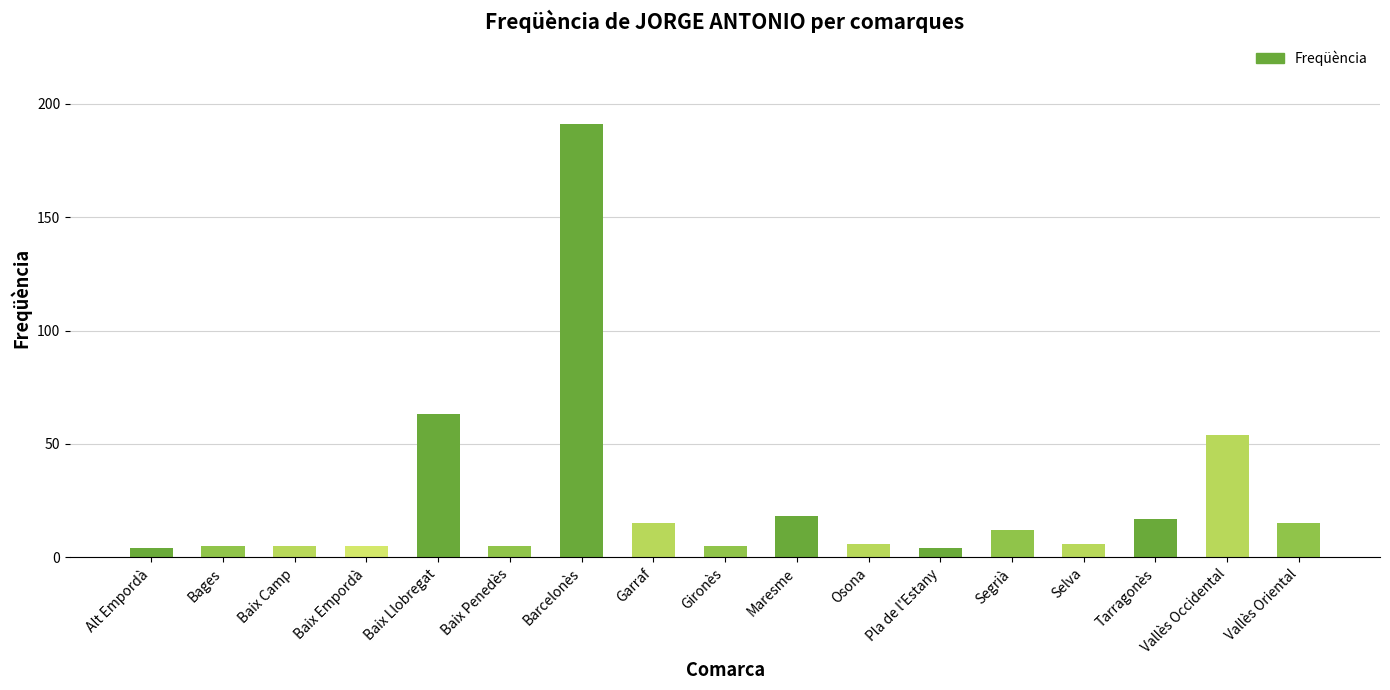

Does the chart contain stacked bars?

No